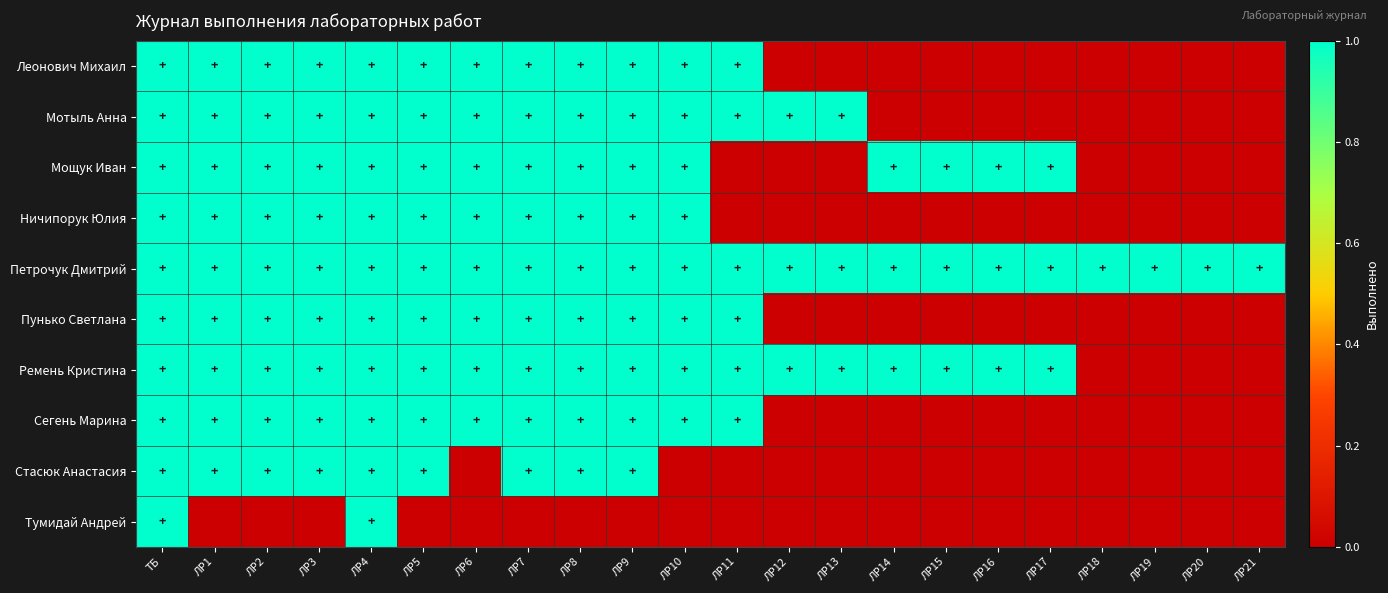

At which category does the chart reach its peak across all series?

ТБ